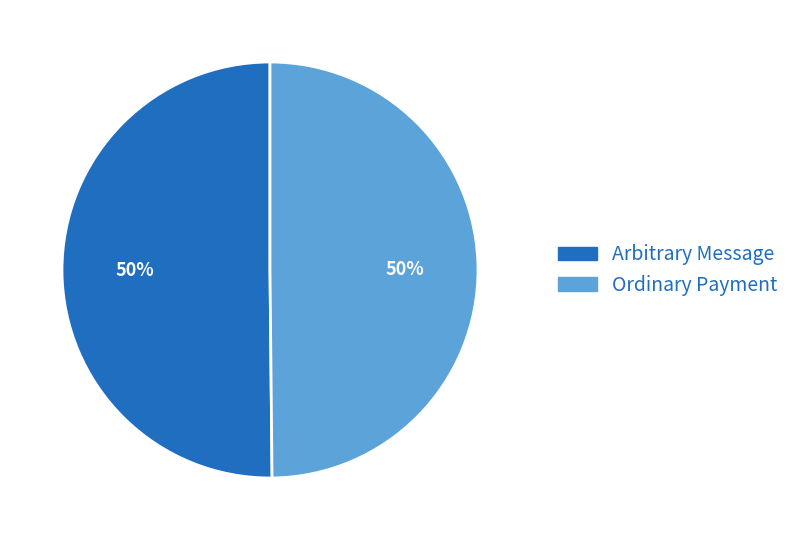

What percentage is the Ordinary Payment slice, to the nearest percent?

50%